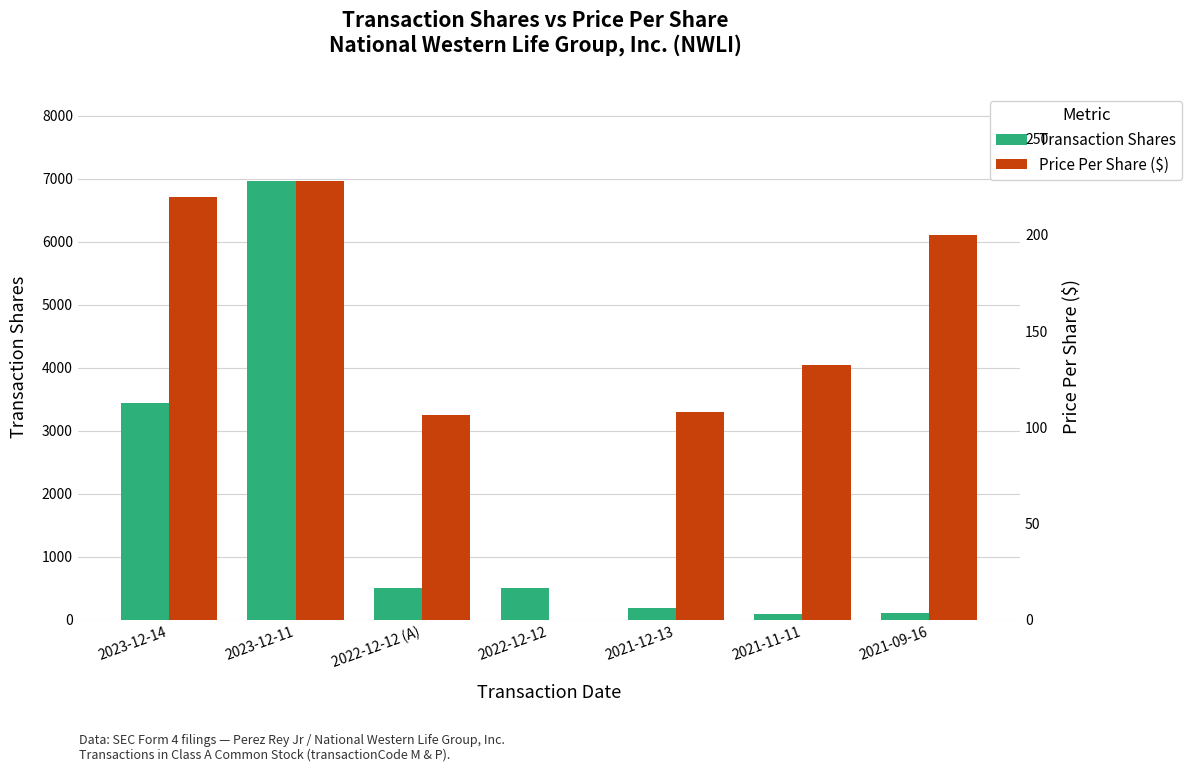

What is the difference between the transactionPricePerShare values at 2023-12-11 and 2023-12-14?

8.1